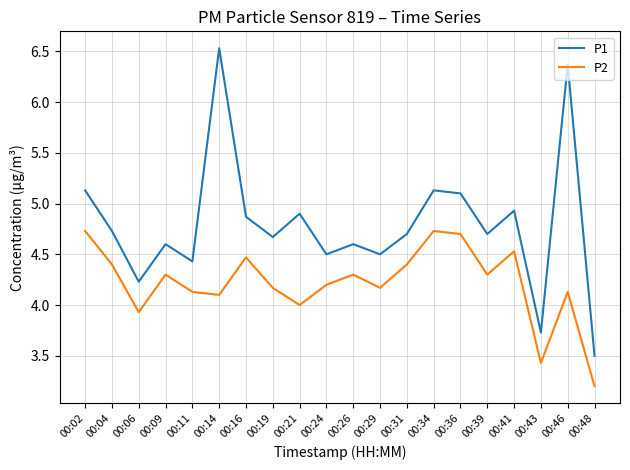

What is the difference between the P1 values at 00:34 and 00:26?

0.5